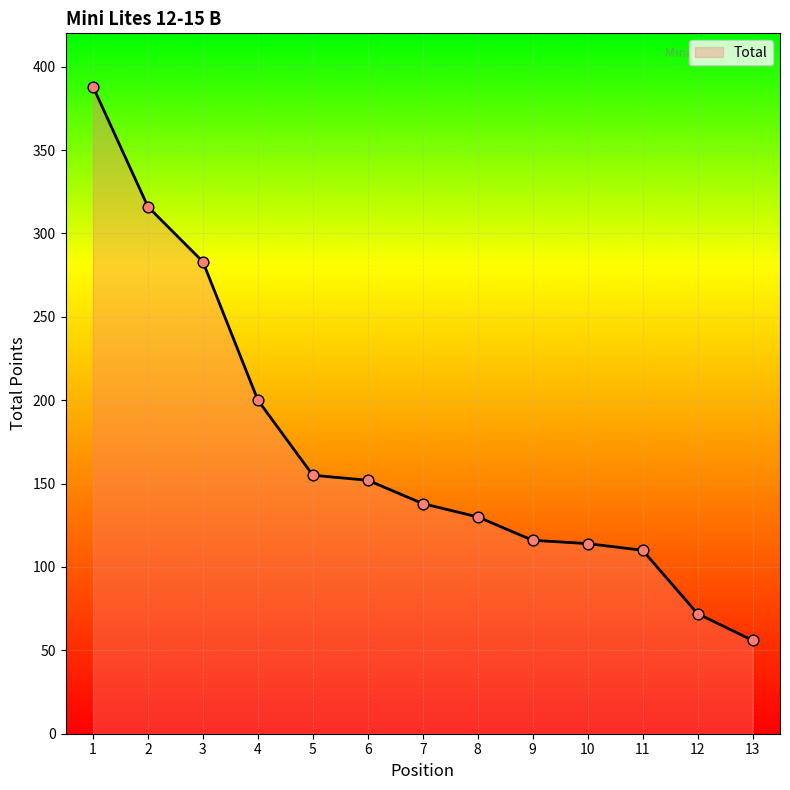

What is the ratio of the value at 9 to the value at 11?

1.1